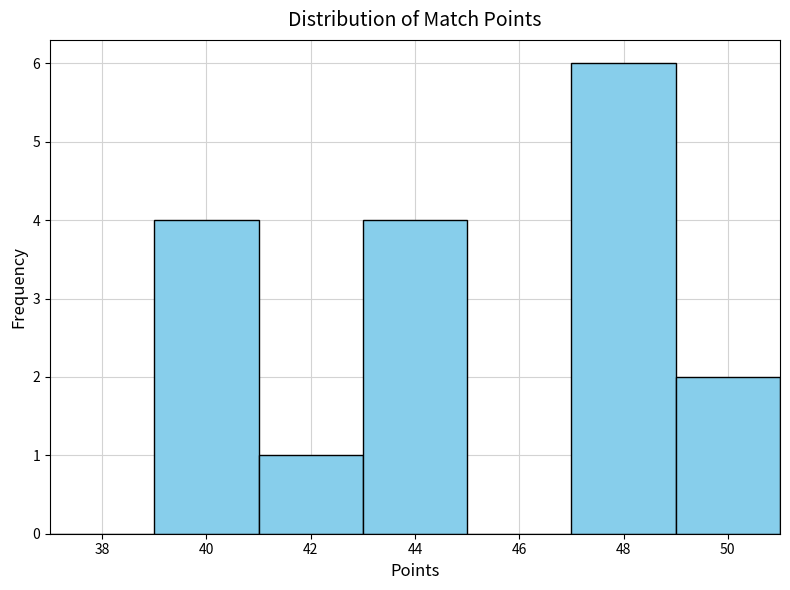

Reading left to right, list every bar in this chart as the range it spans on the x-axis followed by its height. The values are not printed on the chart, so give them approximately, as read against the axis.

37 to 39: 0
39 to 41: 4
41 to 43: 1
43 to 45: 4
45 to 47: 0
47 to 49: 6
49 to 51: 2